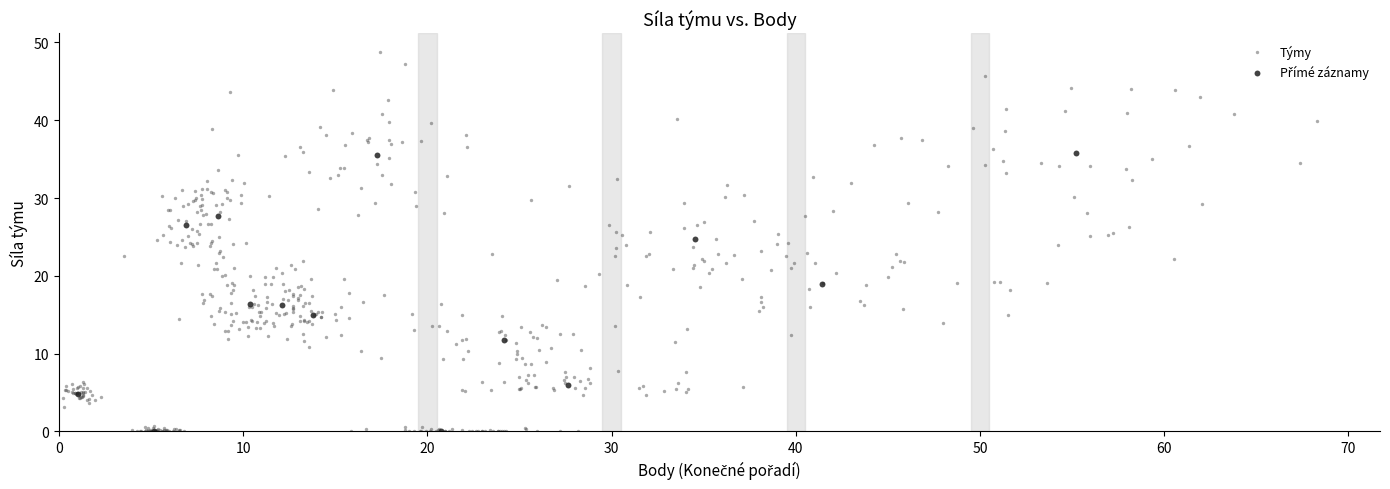

Which series has the widest spread of Y values?

Týmy